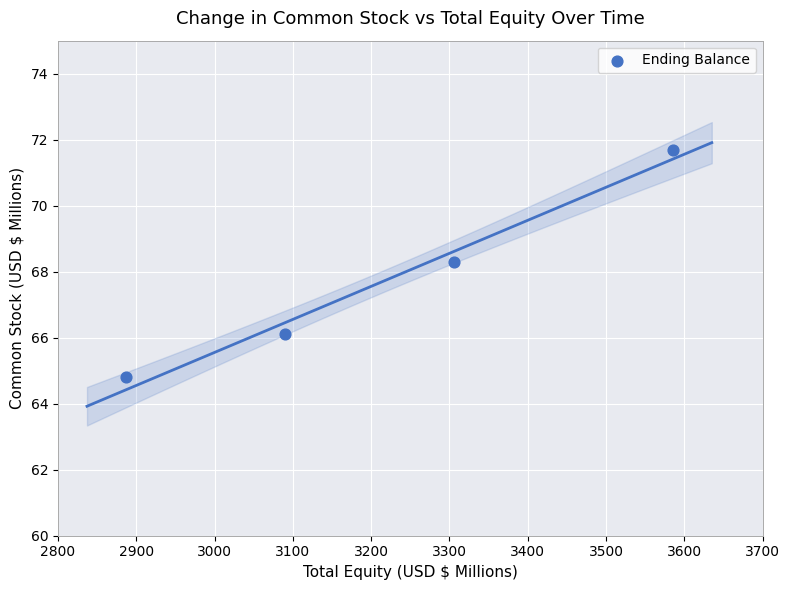

What Y value in the scatter plot is closest to 68?

68.3